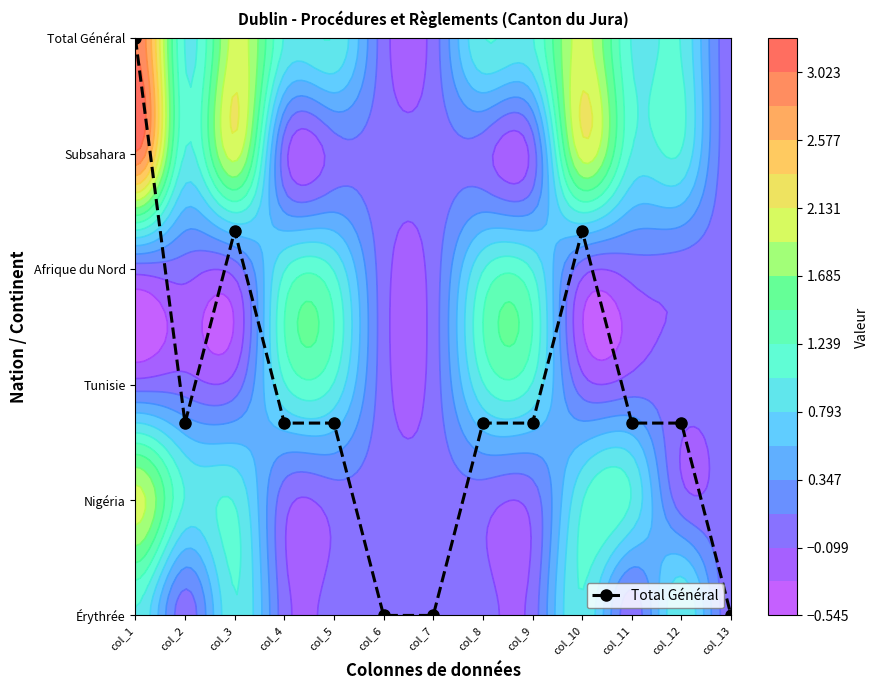

Rank the categories by value from highest to lowest.

col_1, col_3, col_10, col_2, col_4, col_5, col_8, col_9, col_11, col_12, col_6, col_7, col_13